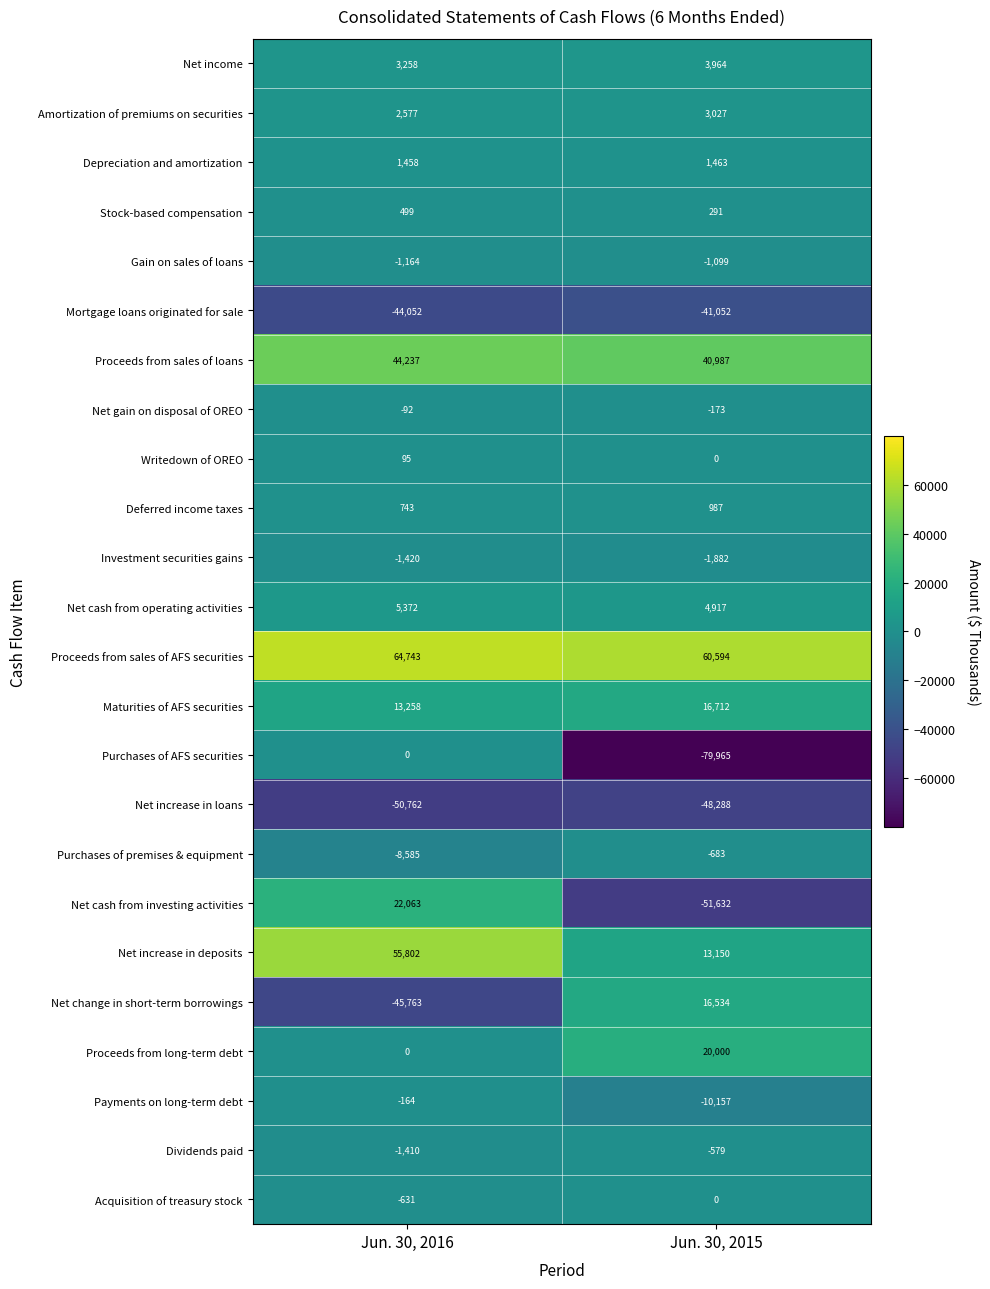

What is the maximum value shown in the chart?

64743